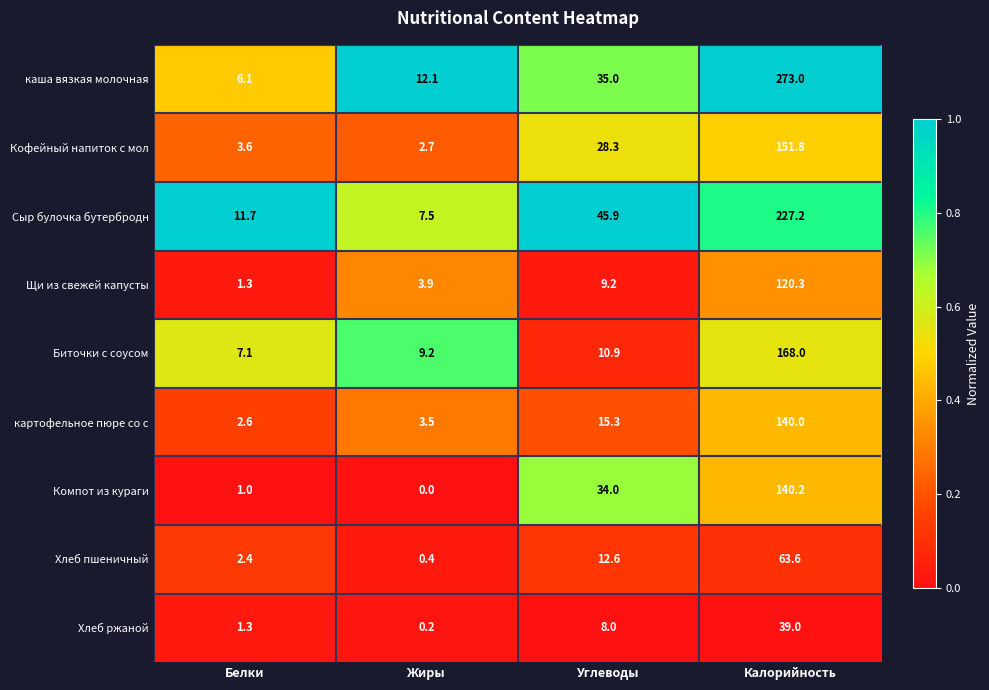

At which category is the sum across all series the highest?

Калорийность